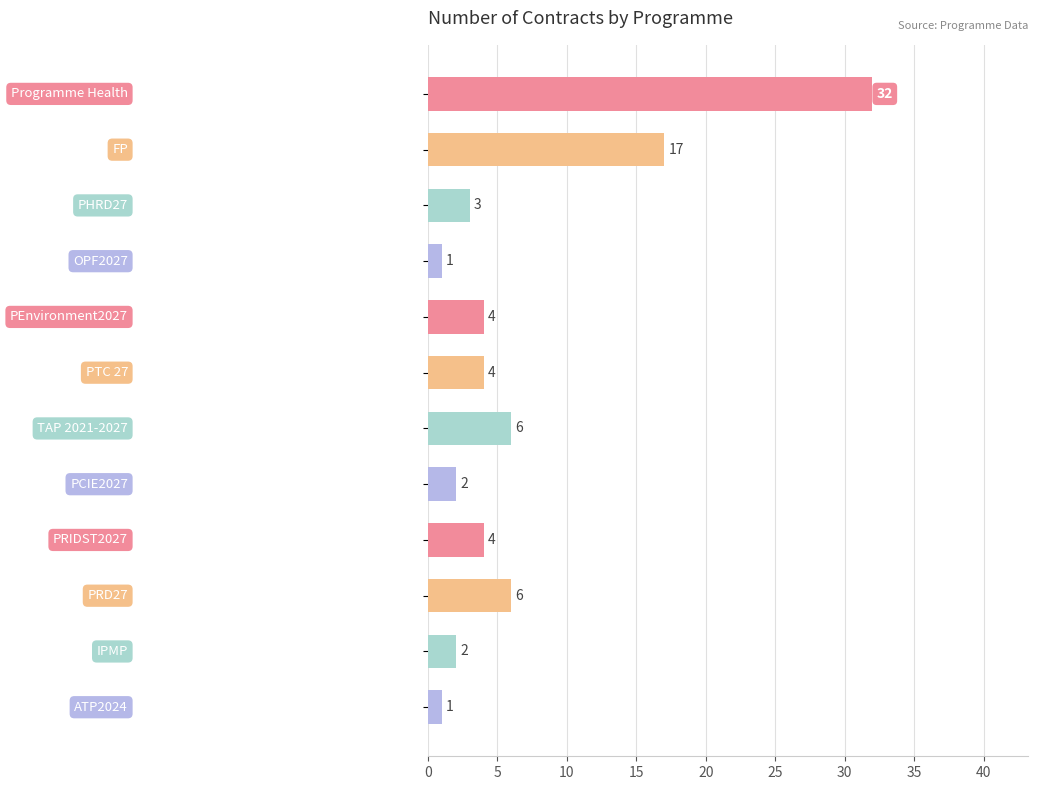

What is the sum of all values?

82